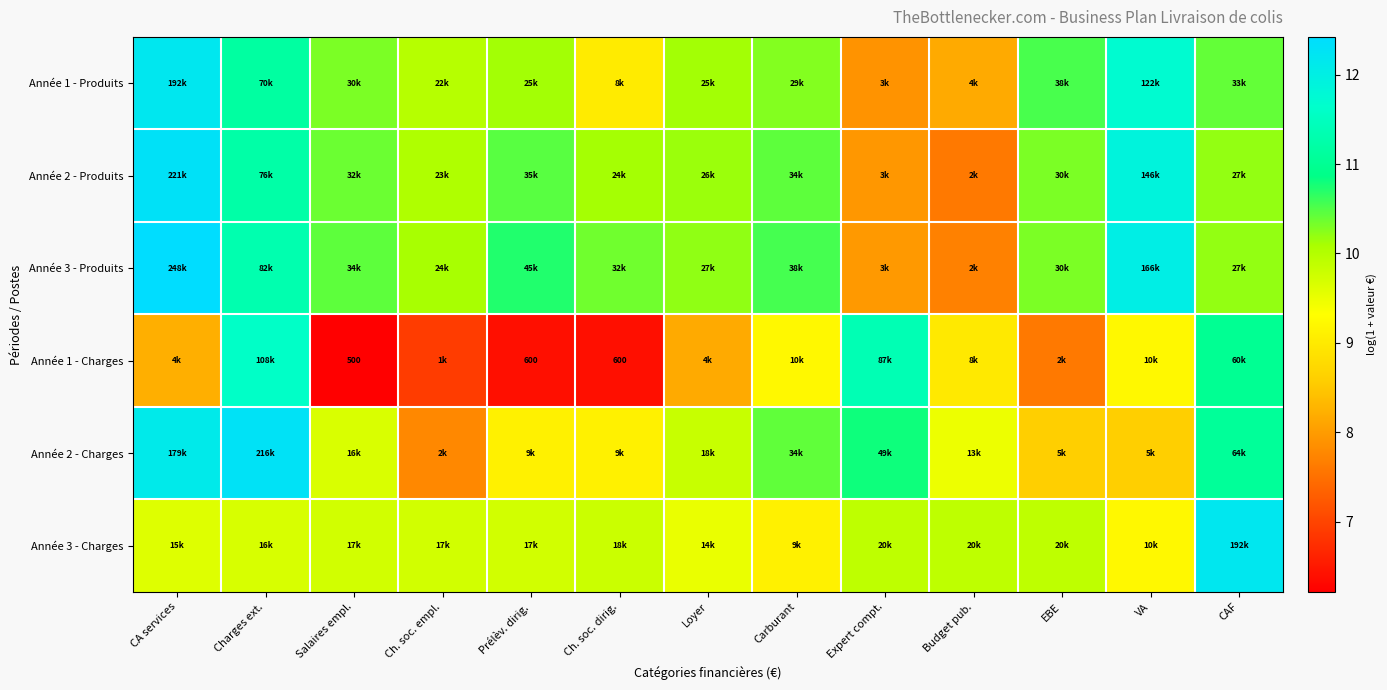

How many values in the Année 1 - Charges series are below 8?

5